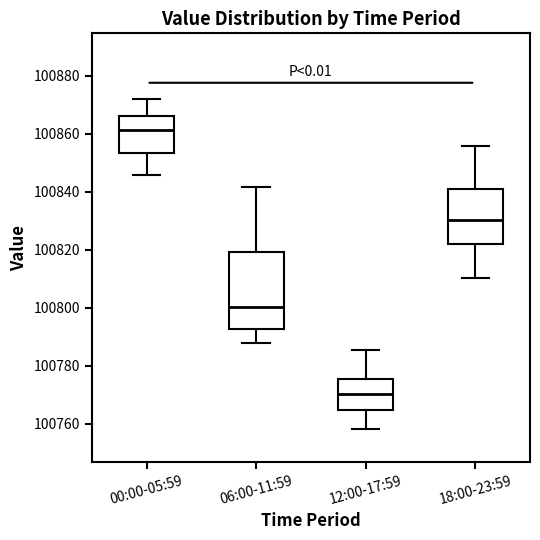

Where does the lower whisker of the box for 06:00-11:59 end on the y-axis? The values are not printed on the chart, so give them approximately, as read against the axis.

100788